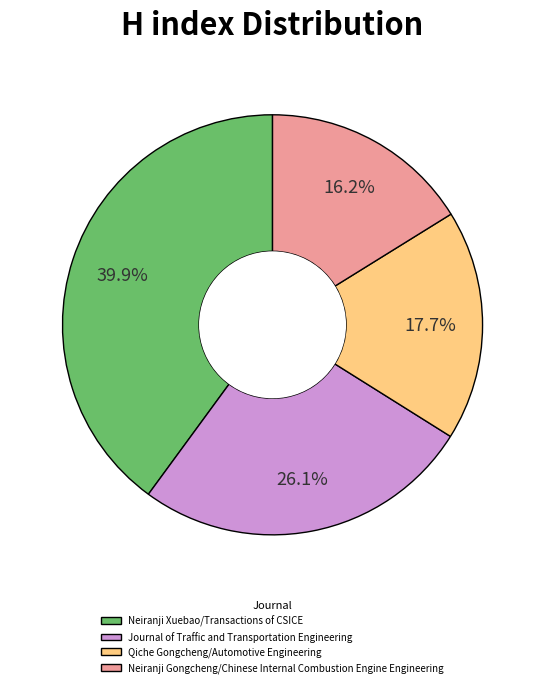

To the nearest percent, what portion does Neiranji Gongcheng/Chinese Internal Combustion Engine Engineering represent?

16%